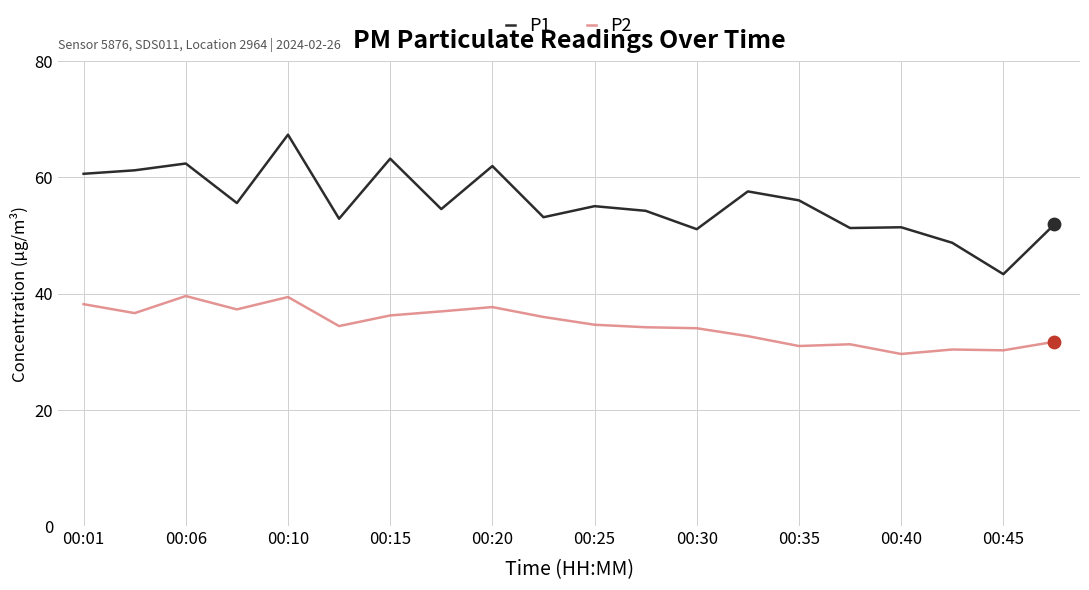

Which series has the largest total across all categories?

P1